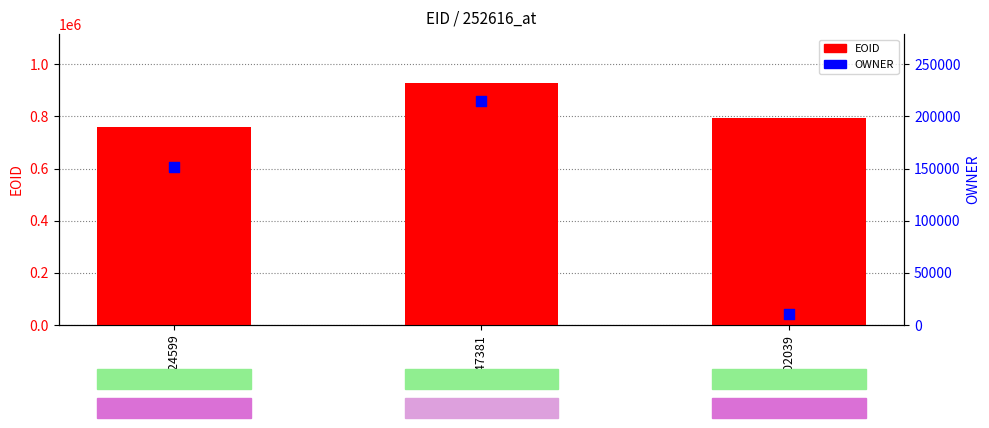

At which category is the sum across all series the highest?

347381